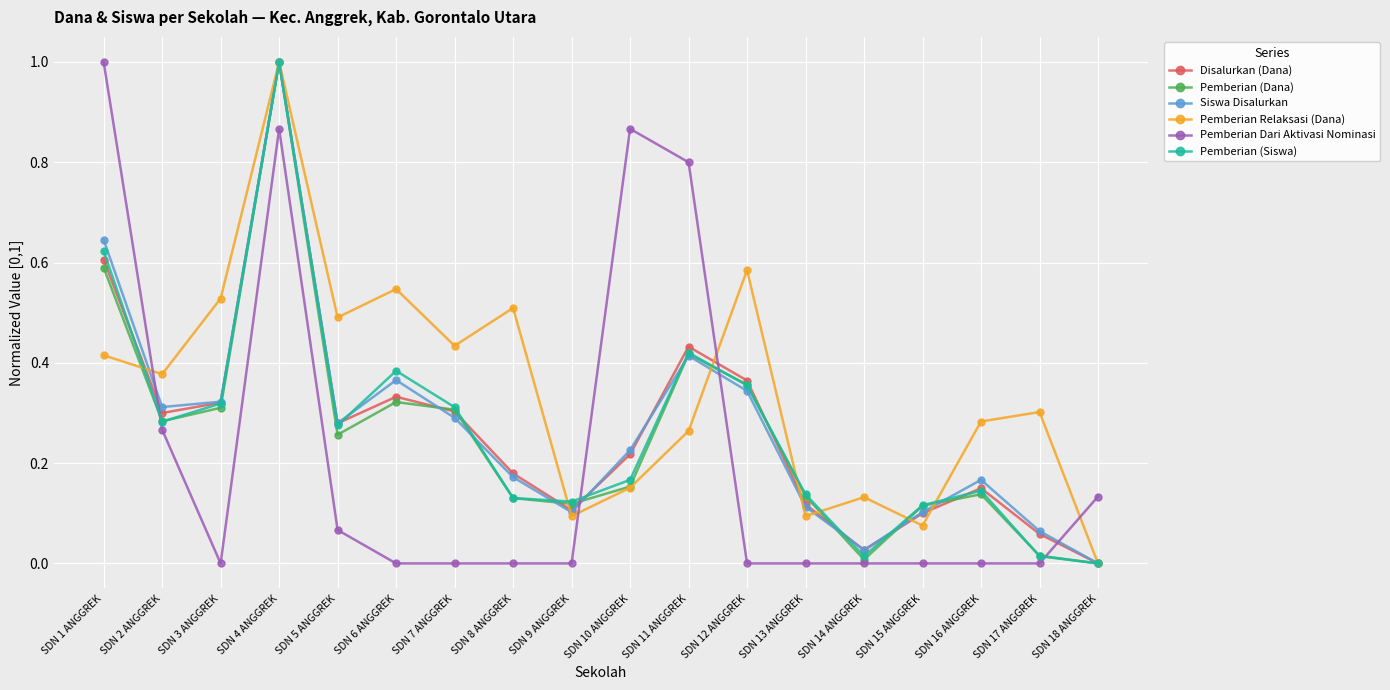

What is the label of the 14th point from the left?

SDN 14 ANGGREK